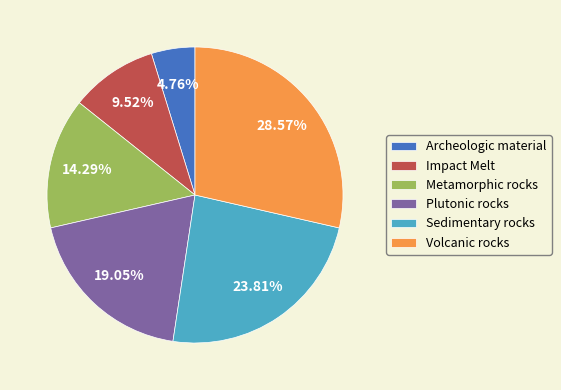

What percentage is the Sedimentary rocks slice, to the nearest percent?

24%